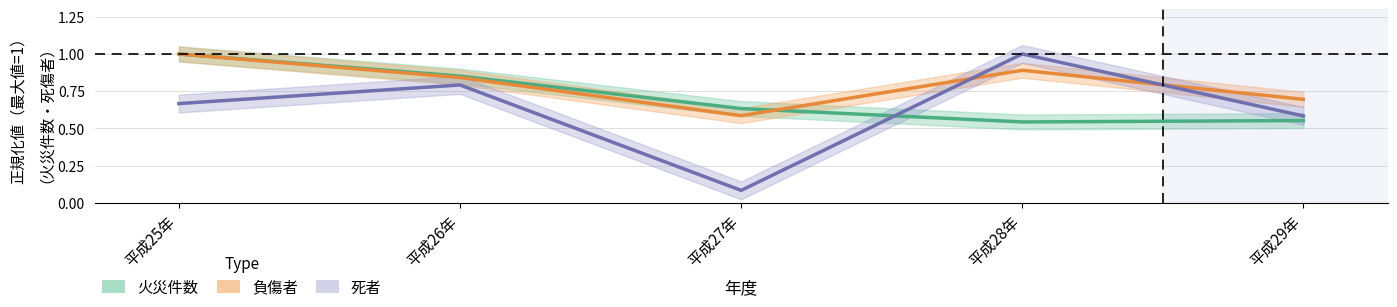

Which category has the lowest value across all series?

平成27年